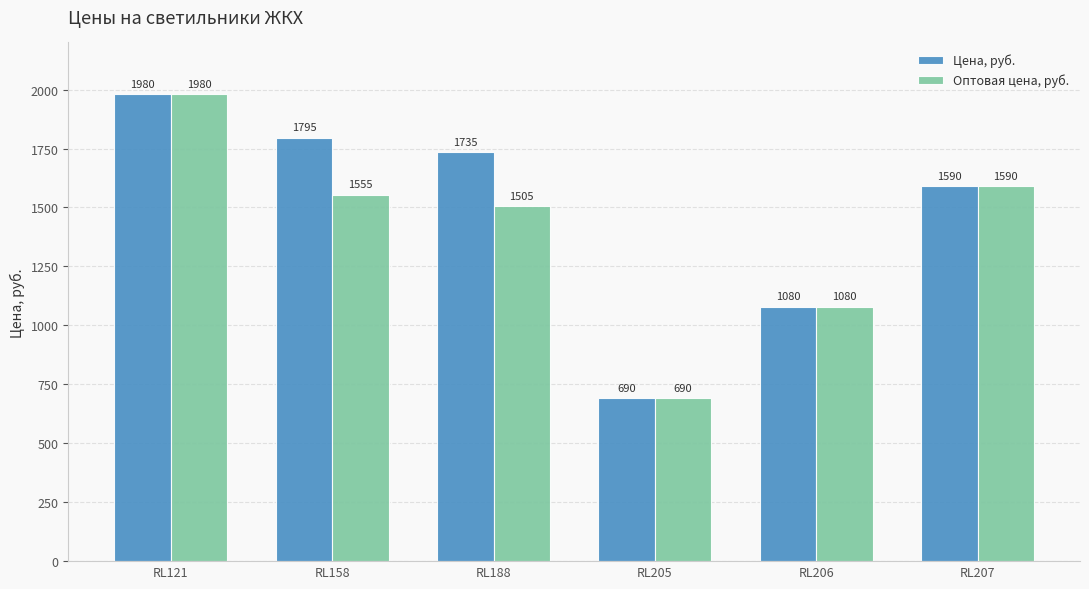

Rank the series at RL158 from highest to lowest value.

Цена, руб., Оптовая цена, руб.